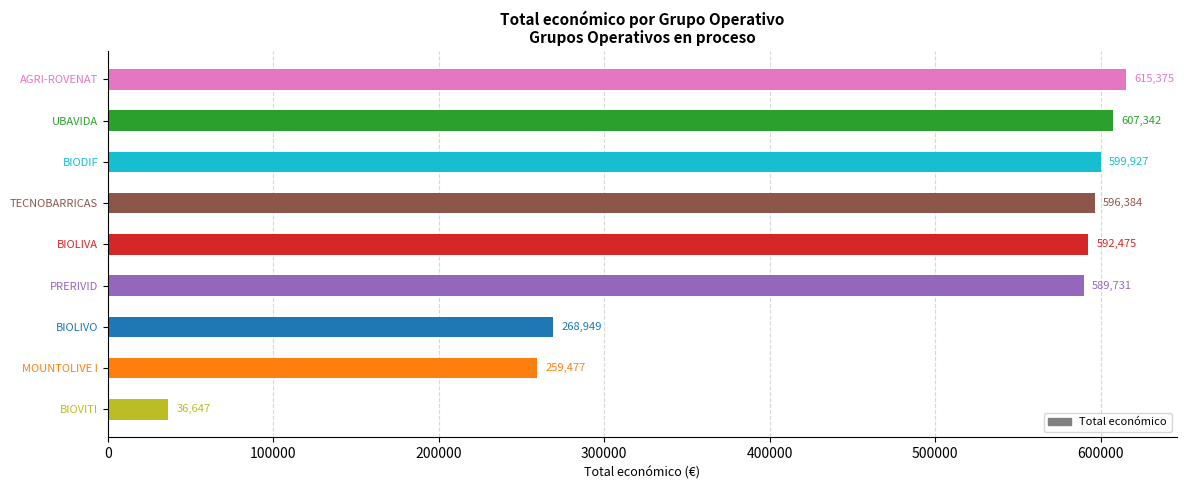

Where is the data nearest to the value 326011?

BIOLIVO